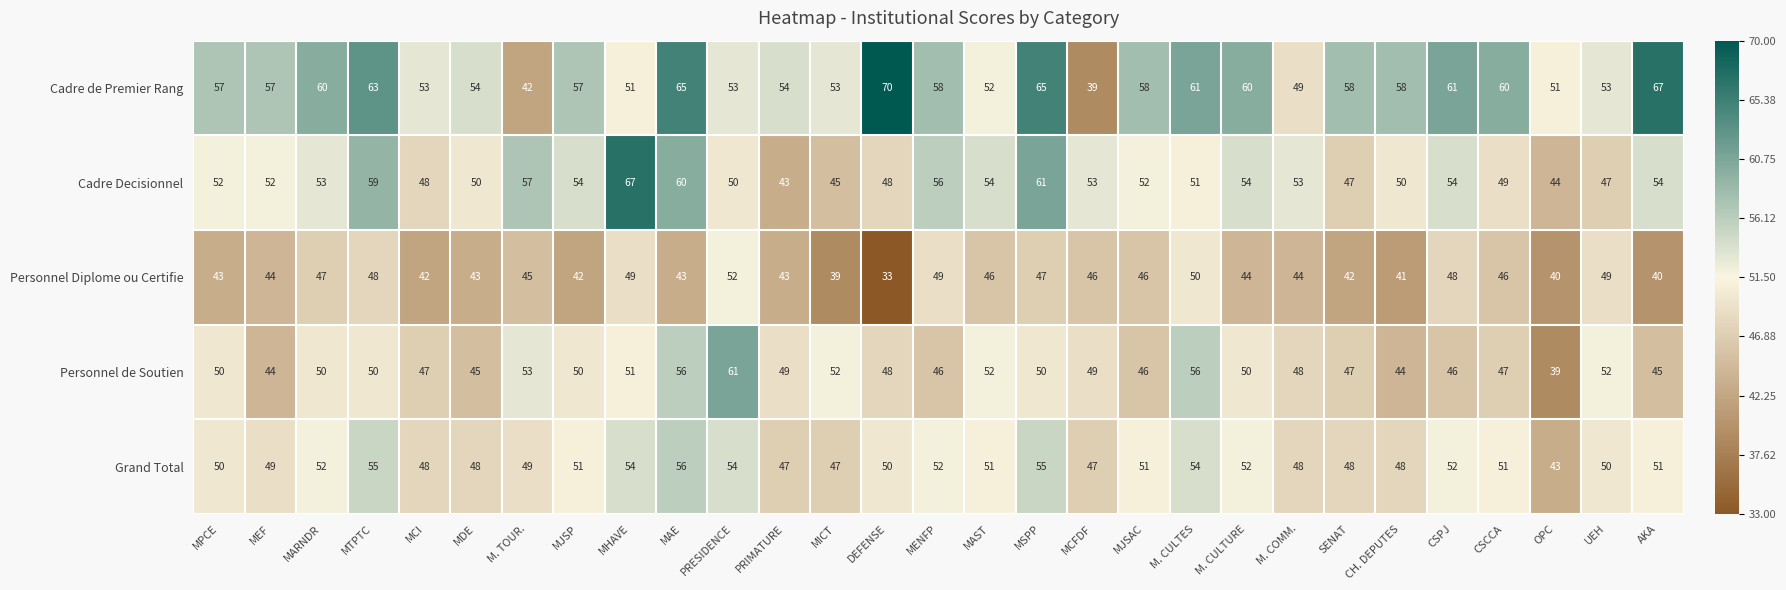

What value does the Personnel de Soutien series have at MSPP, to the nearest 5?

50